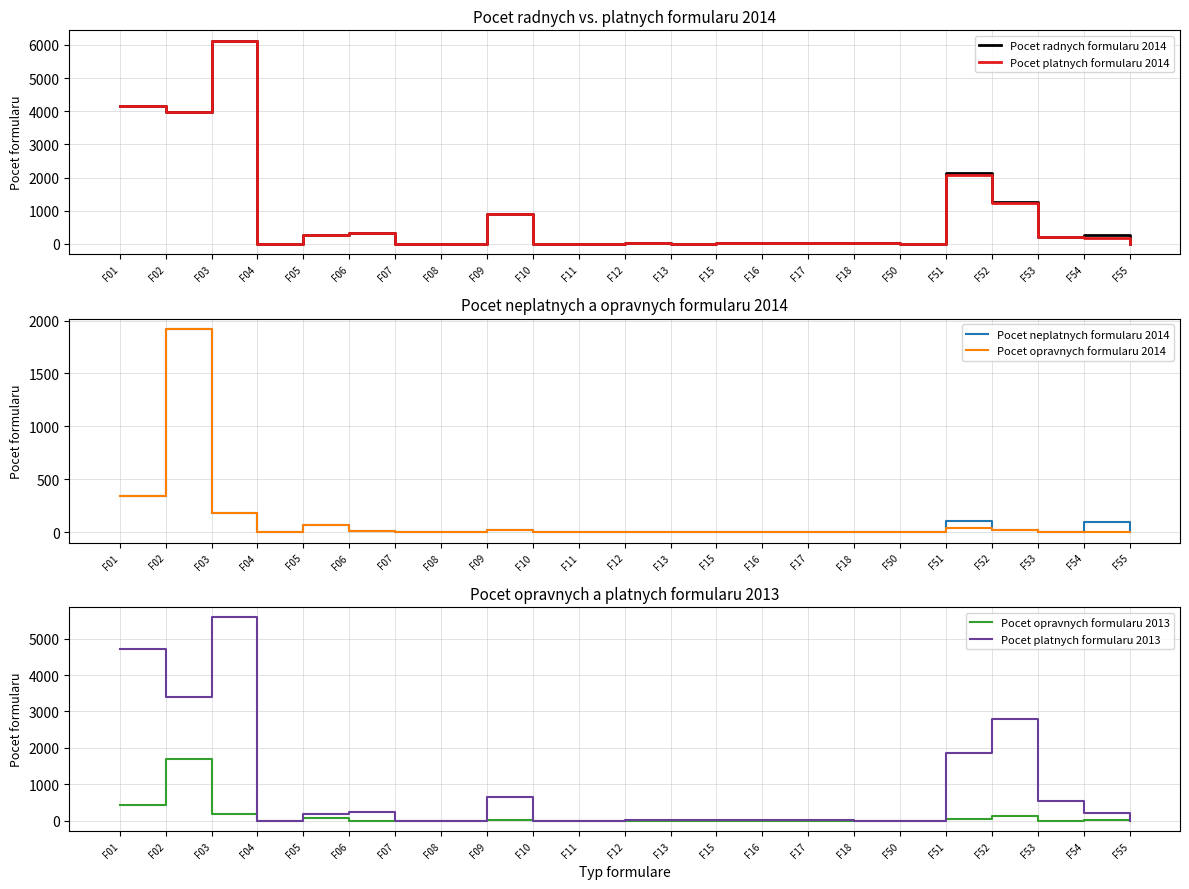

Reading left to right, what are all the values shown in this chart?

Pocet radnych formularu 2014: 4170	3974	6135	3	270	331	0	3	902	0	0	15	7	14	38	26	19	12	2145	1251	198	280	1
Pocet platnych formularu 2014: 4170	3971	6128	3	270	331	0	3	902	0	0	15	7	14	38	26	19	11	2080	1248	197	185	1
Pocet neplatnych formularu 2014: 347	1920	186	0	73	9	0	0	25	0	0	2	1	0	3	3	1	6	106	24	1	99	0
Pocet opravnych formularu 2014: 347	1917	179	0	73	9	0	0	25	0	0	2	1	0	3	3	1	5	41	21	0	4	0
Pocet opravnych formularu 2013: 426	1686	182	1	82	4	0	0	13	0	0	3	0	0	0	2	0	1	43	122	3	32	0
Pocet platnych formularu 2013: 4714	3385	5578	2	193	233	0	0	643	0	0	15	18	24	26	15	8	3	1849	2785	552	229	0